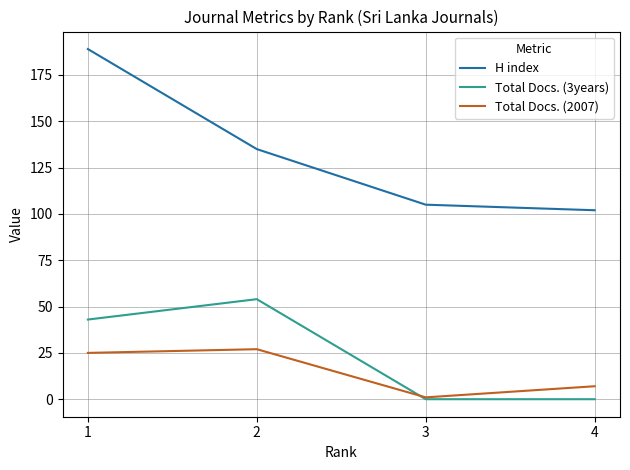

Does the chart have visible grid lines?

Yes